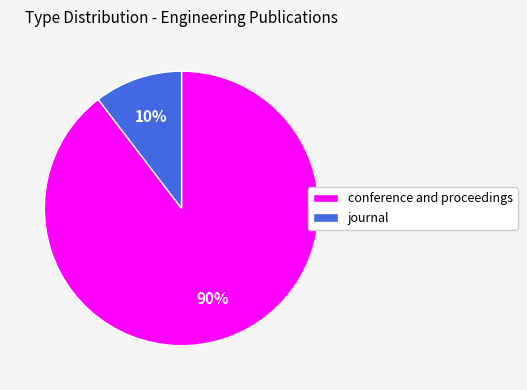

What percentage is the conference and proceedings slice, to the nearest percent?

90%